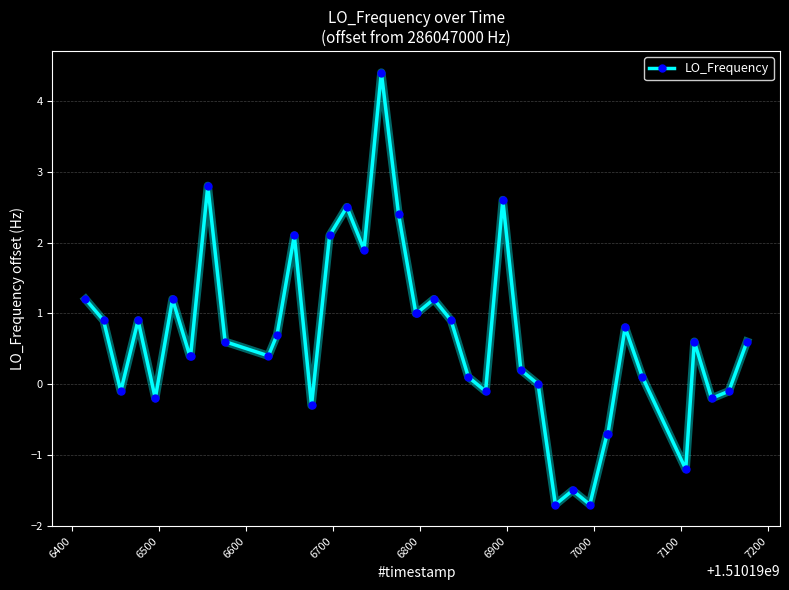

What is the difference between the maximum and minimum values?

6.1